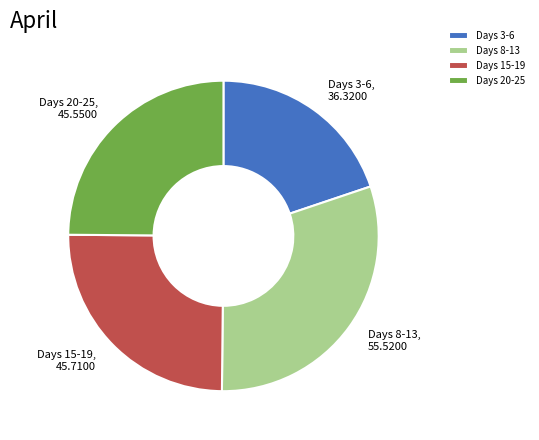

How many slices are in this pie chart?

4